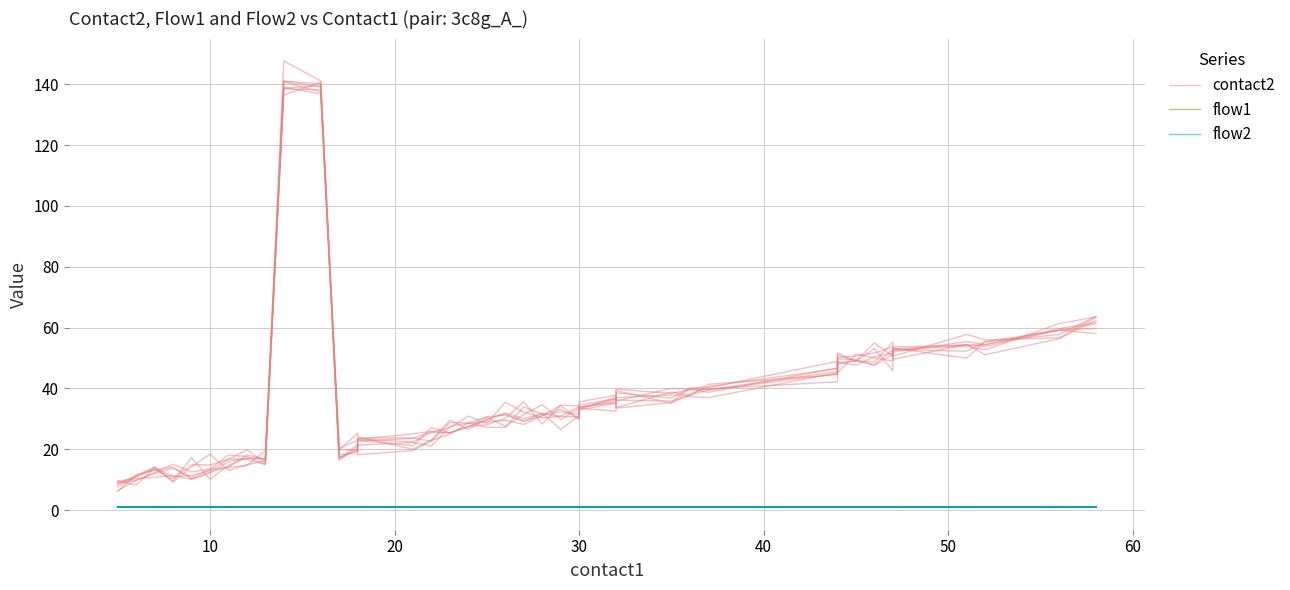

What is the difference between the maximum and minimum values in the flow1 series?

0.2